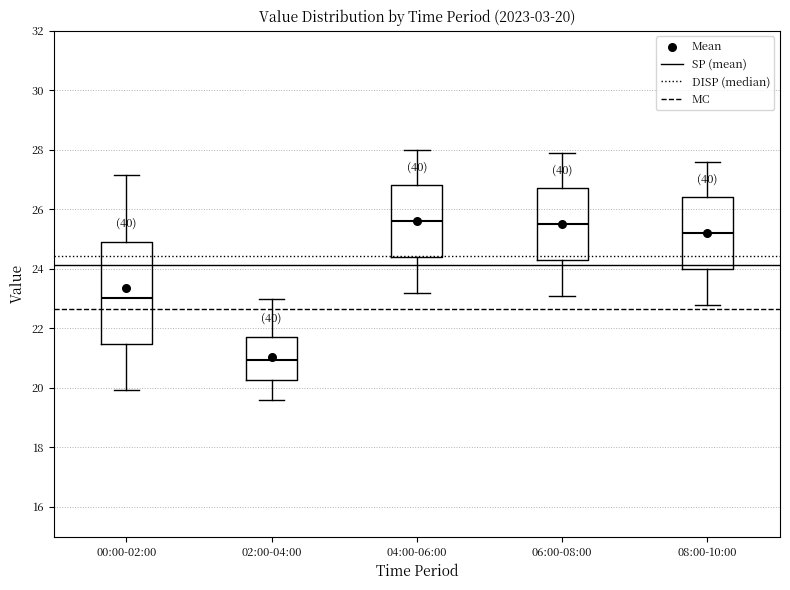

Which box's median line is the lowest?

02:00-04:00